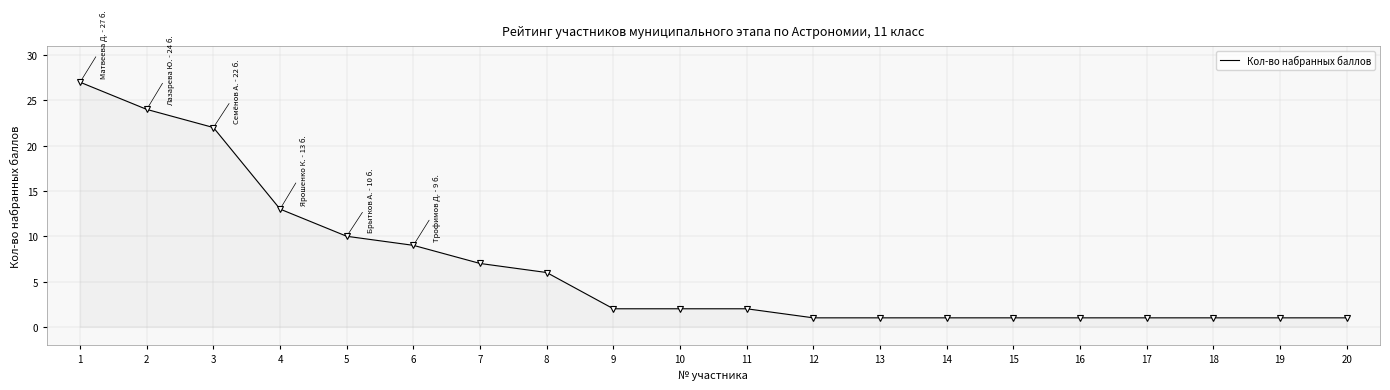

At which label does the data first exceed 2?

1